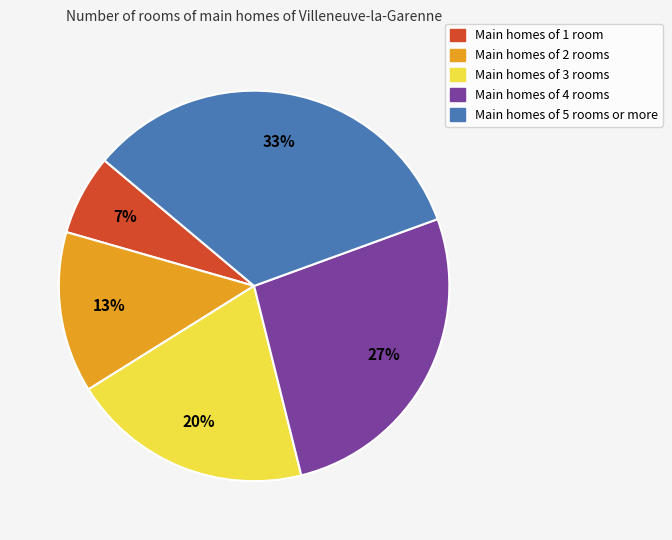

Count the number of slices in the pie.

5